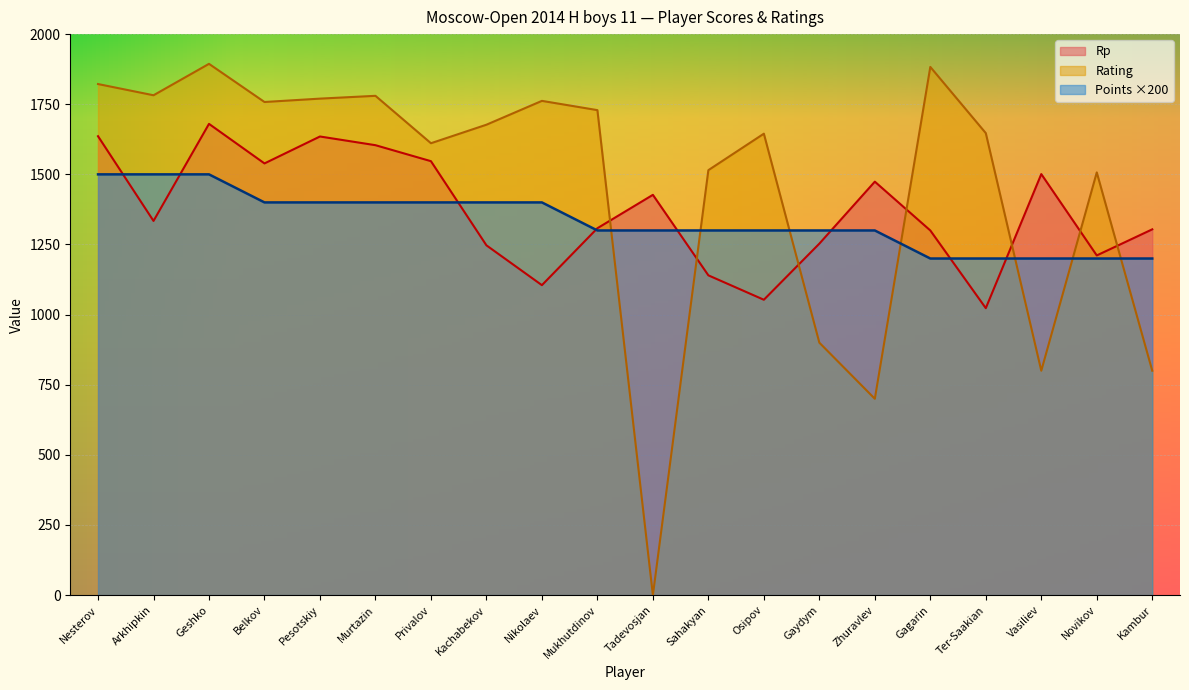

What is the difference between the Rating values at Zhuravlev and Privalov?

911